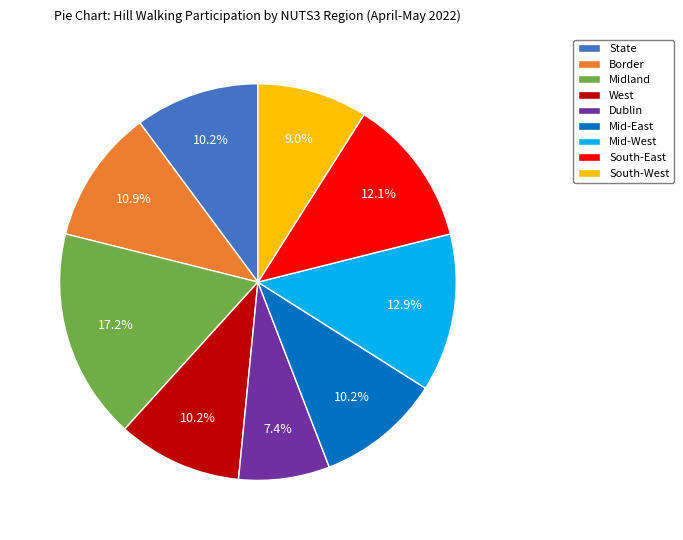

Combined, do South-West and State account for over 50%?

No